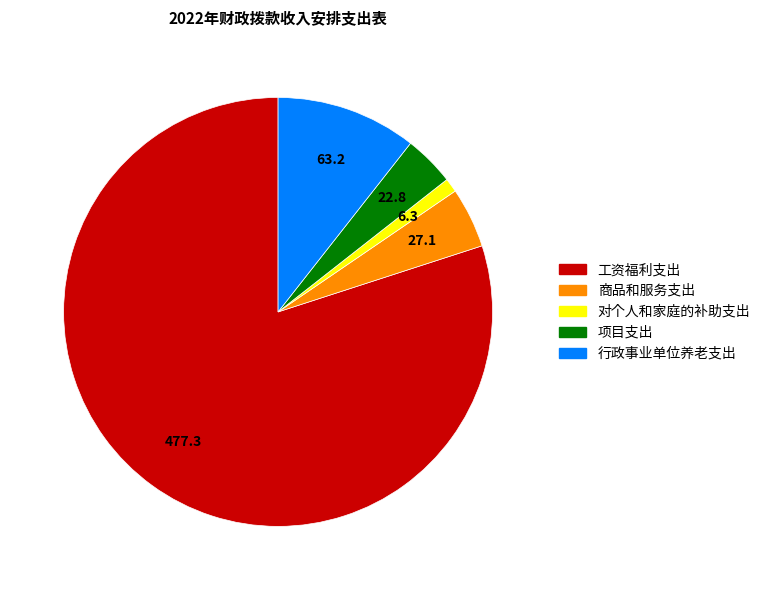

Does 工资福利支出 represent more than half of the total?

Yes